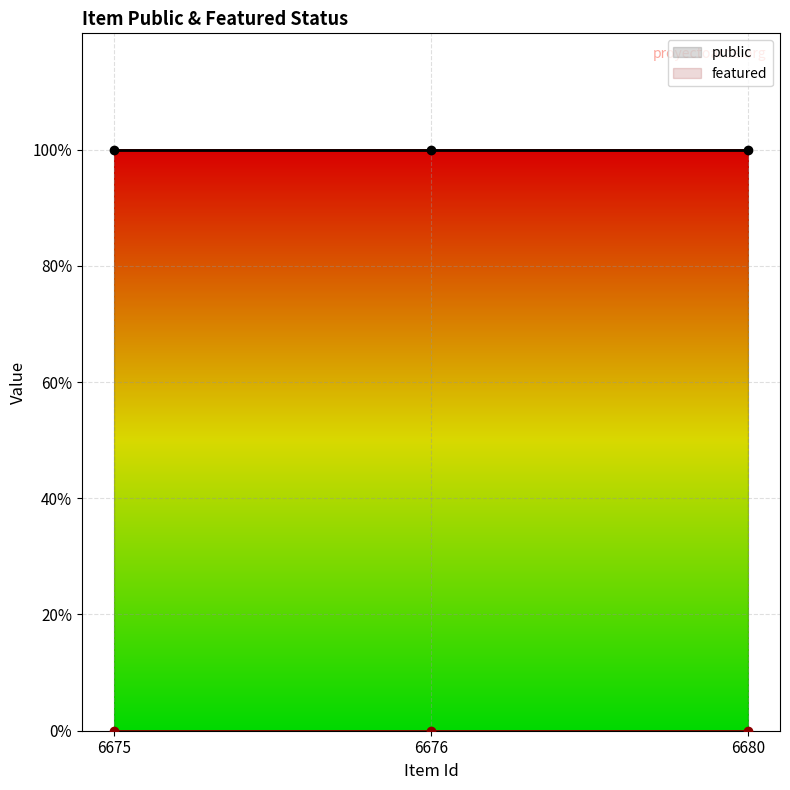

Reading right to left, transcribe all the data shown in this chart.

public: 6680=1	6676=1	6675=1
featured: 6680=0	6676=0	6675=0